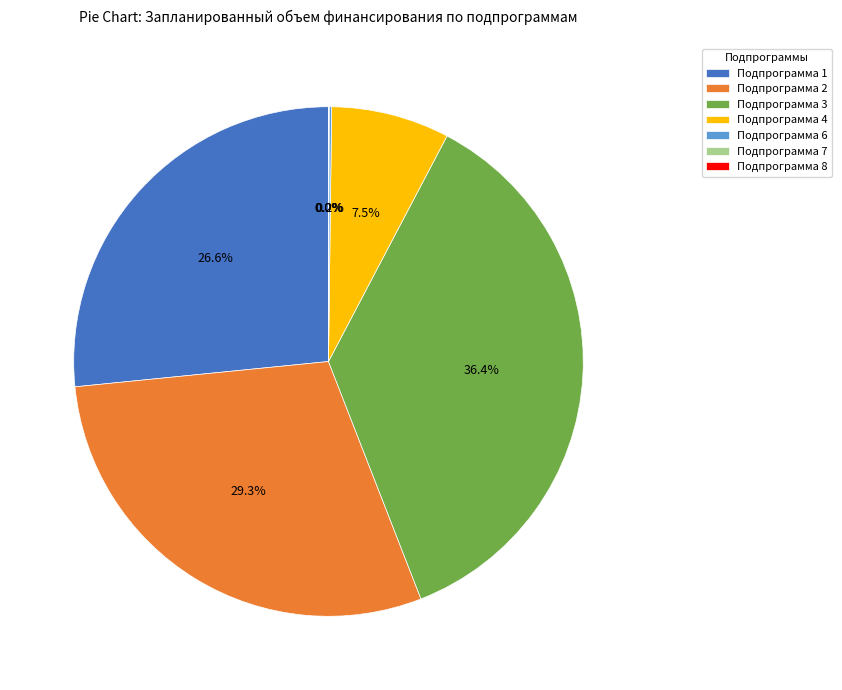

Is Подпрограмма 1 the majority of the pie?

No